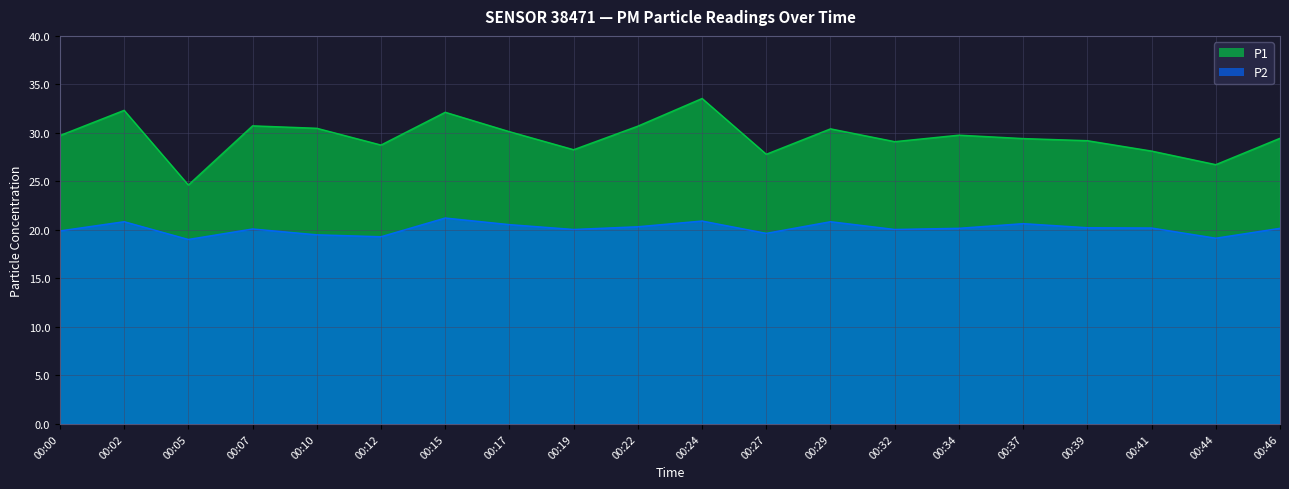

How many lines are shown in the chart?

2